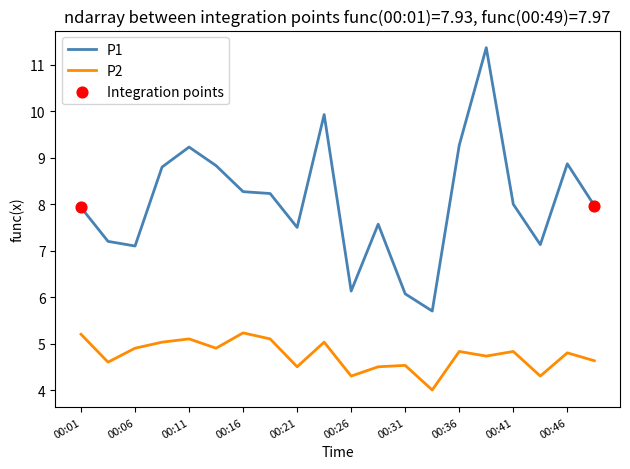

Which series has the largest total across all categories?

P1